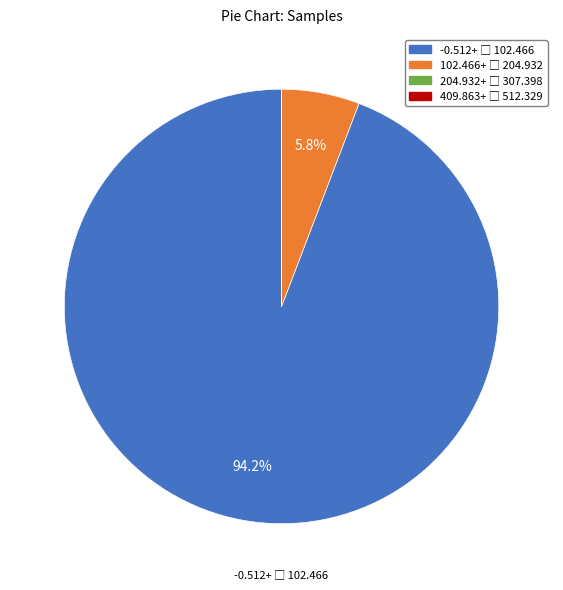

Is there a majority slice in this chart?

Yes